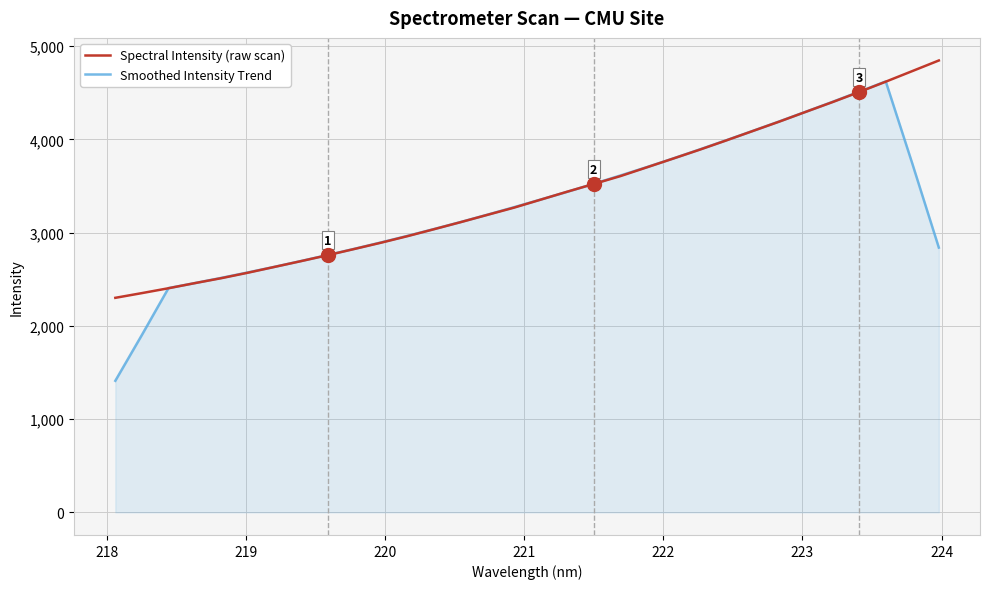

What are all the series names shown in the legend?

Spectral Intensity (raw scan), Smoothed Intensity Trend